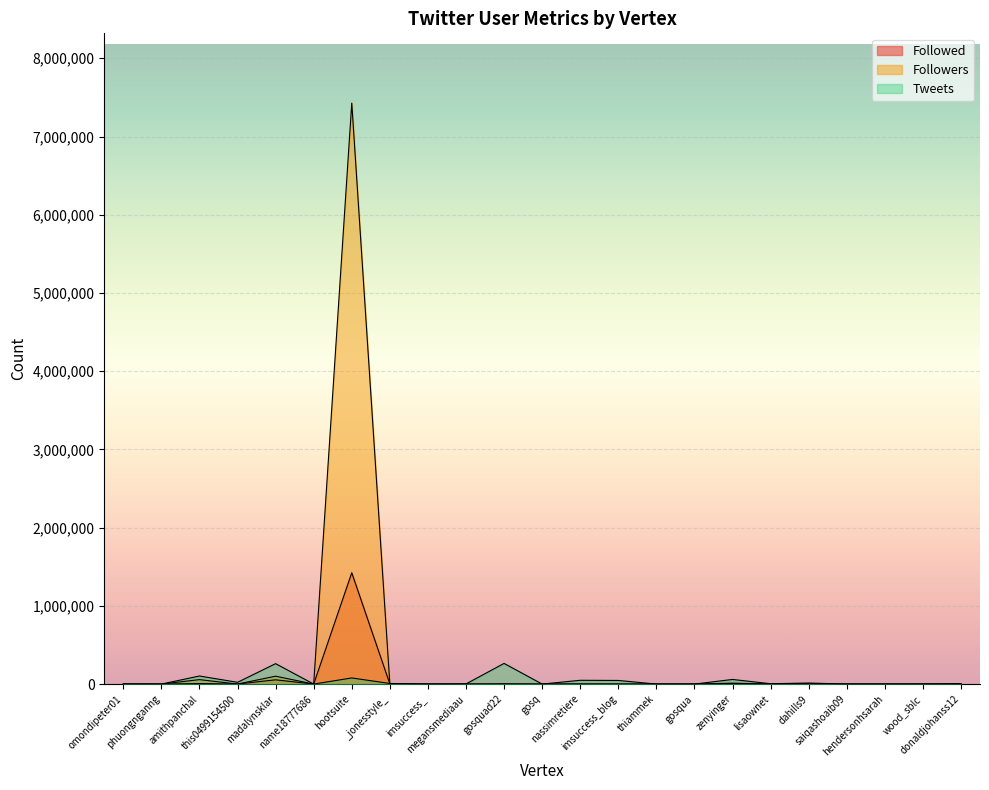

Does the chart display data point markers on the line(s)?

No